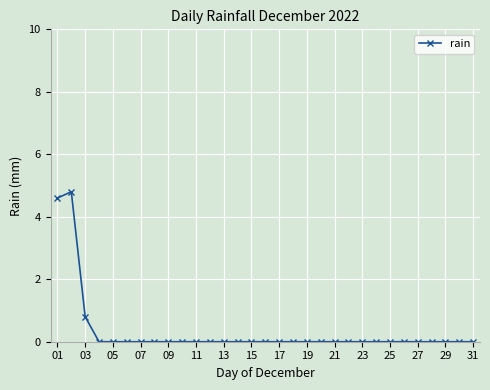

Count the number of data series in this chart.

1